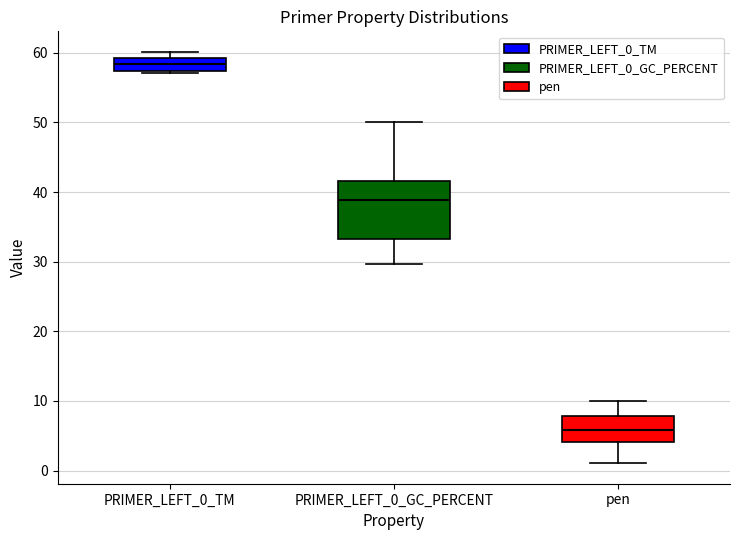

Reading left to right, read every box against the y-axis: the position of its median line, the range the box covers, and the ends of its whiskers. The values are not printed on the chart, so give them approximately, as read against the axis.

PRIMER_LEFT_0_TM: median 58, box 57 to 59, whiskers 57 (just below the box's lower edge) to 60
PRIMER_LEFT_0_GC_PERCENT: median 39, box 33 to 42, whiskers 30 to 50
pen: median 6, box 4 to 8, whiskers 1 to 10